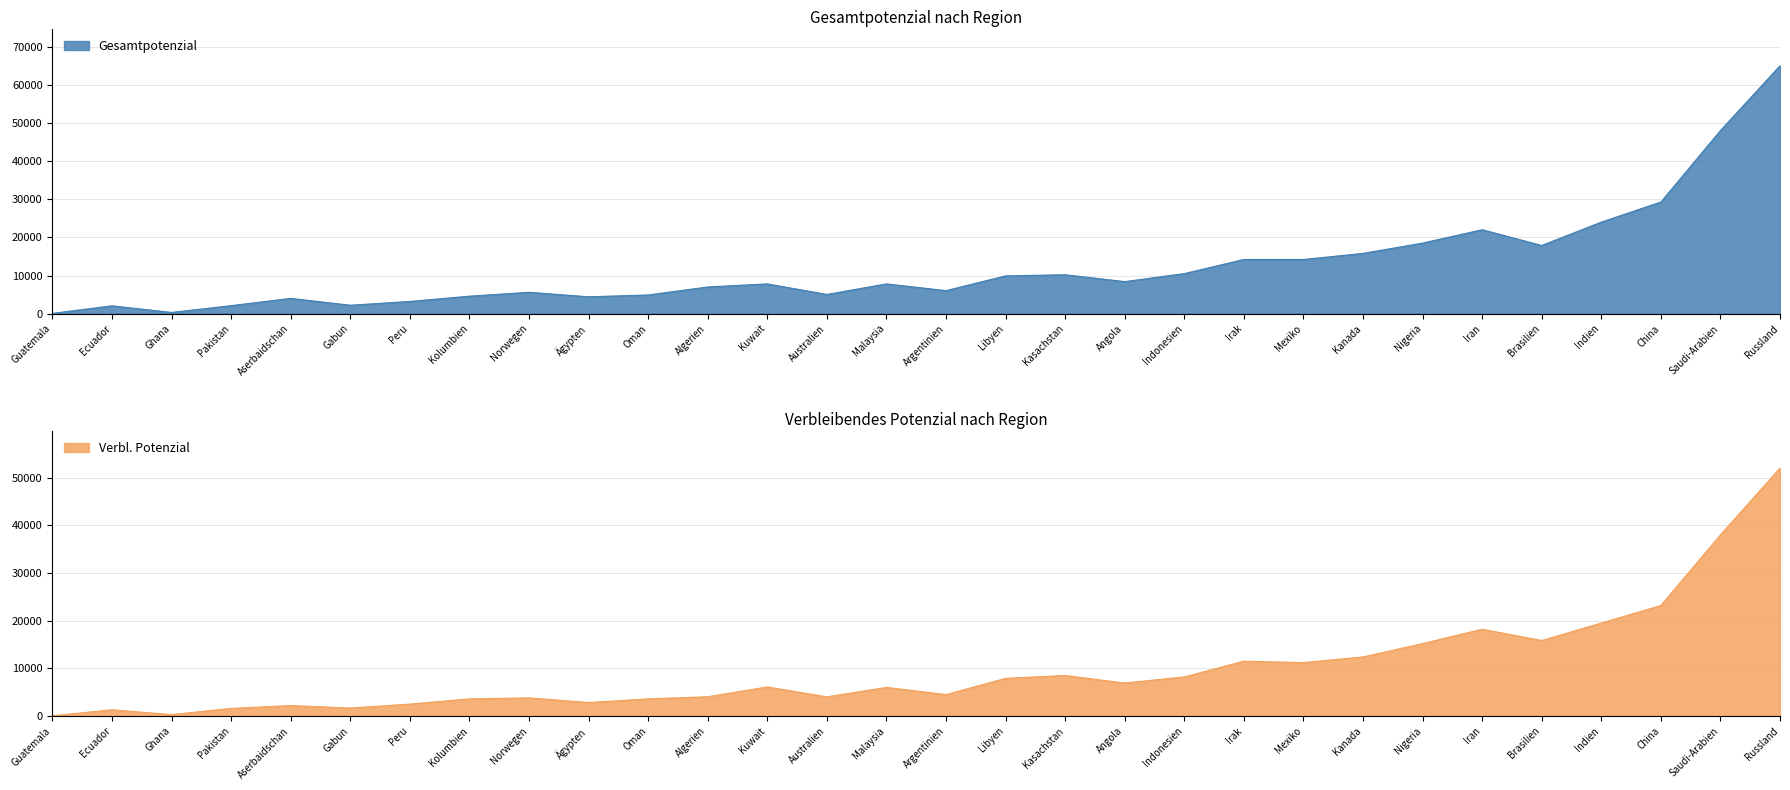

What is the difference between the highest and lowest values at 18?

2600